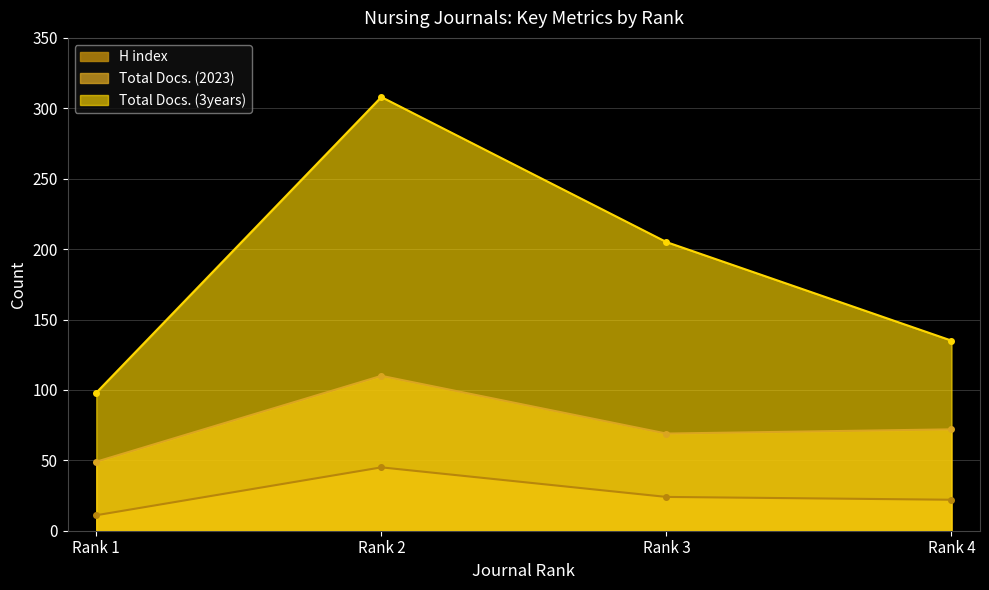

The Total Docs. (3years) series shows 325 at Rank 3. True or false?

False